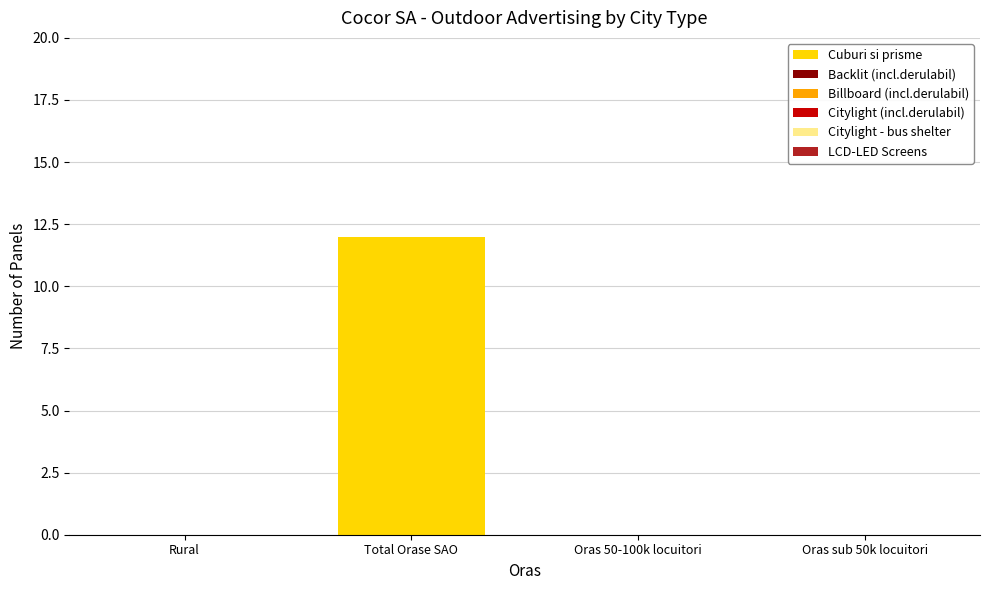

The chart shows a value of 0 at Oras sub 50k locuitori. True or false?

True